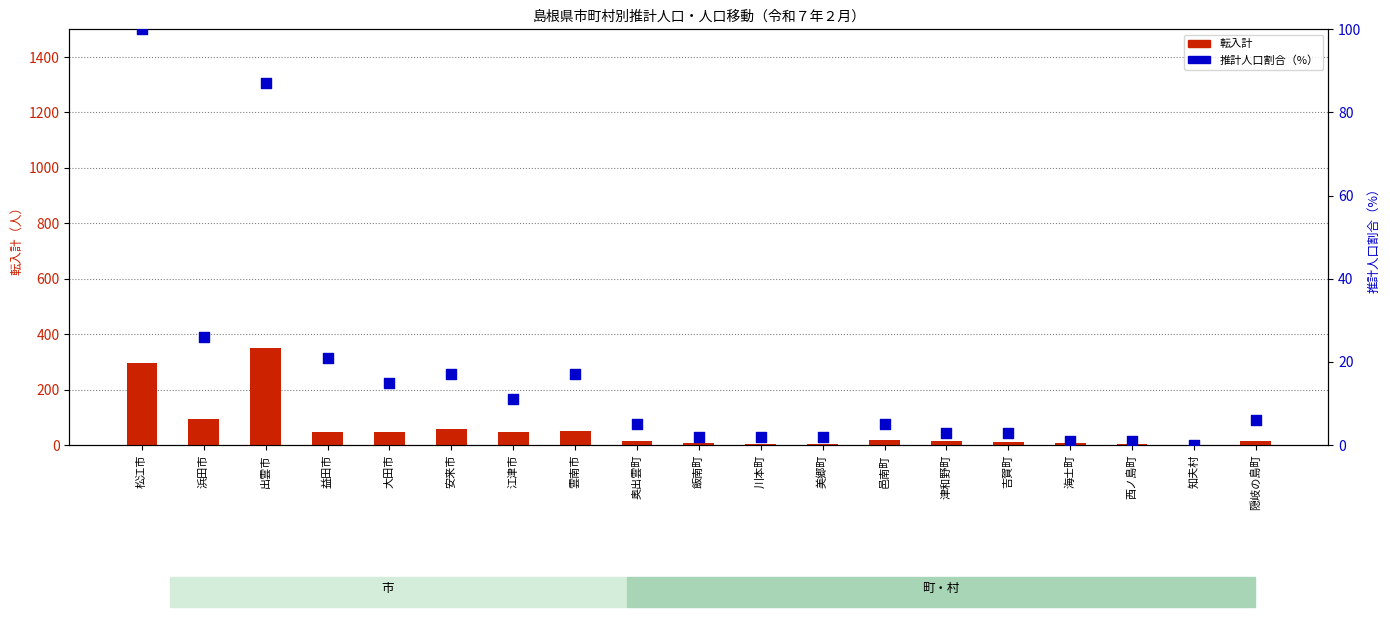

Is the value of 推計人口割合（%） at 隠岐の島町 greater than the value of 転入計 at 大田市?

No